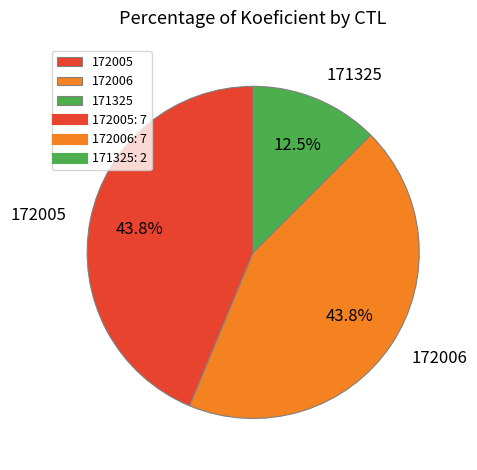

Does 172005 account for over 50% of the chart?

No